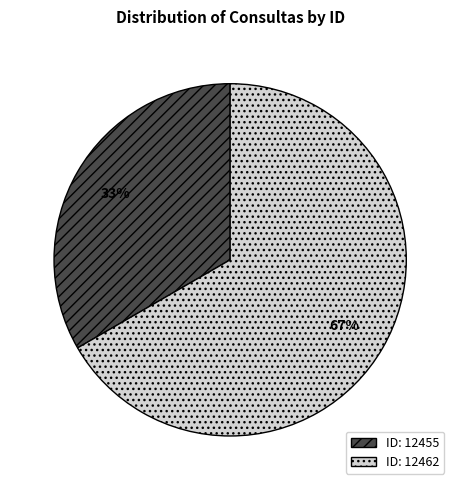

Is there a majority slice in this chart?

Yes